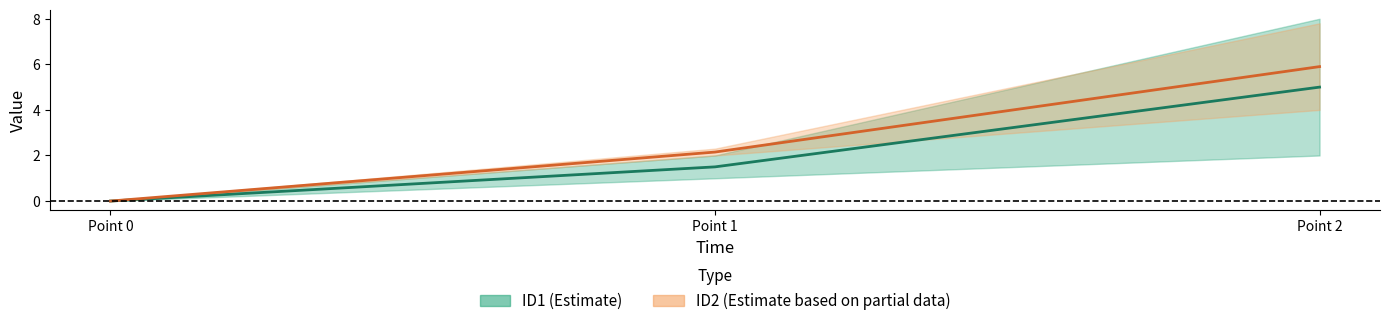

At which label is ID2 center closest to 2?

Point 1